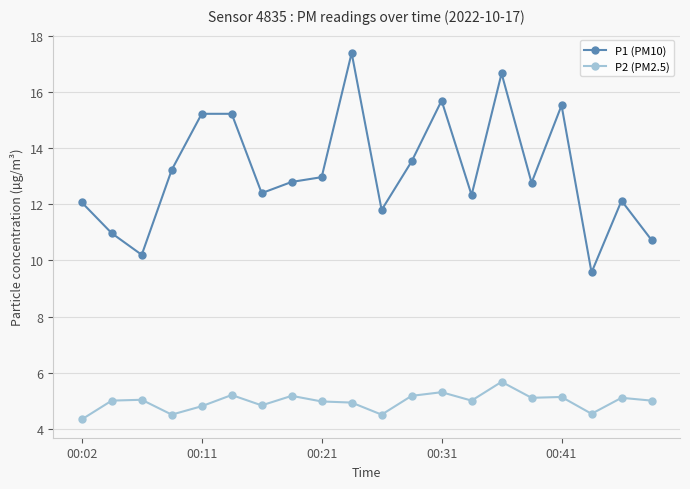

What is the difference between the maximum and minimum values in the P2 (PM2.5) series?

1.3